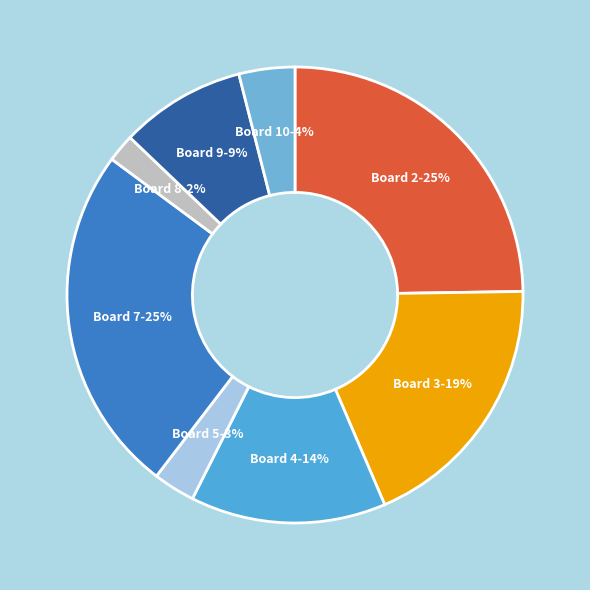

Approximately how many times larger is the value at Board 5 compared to Board 4?

0.2